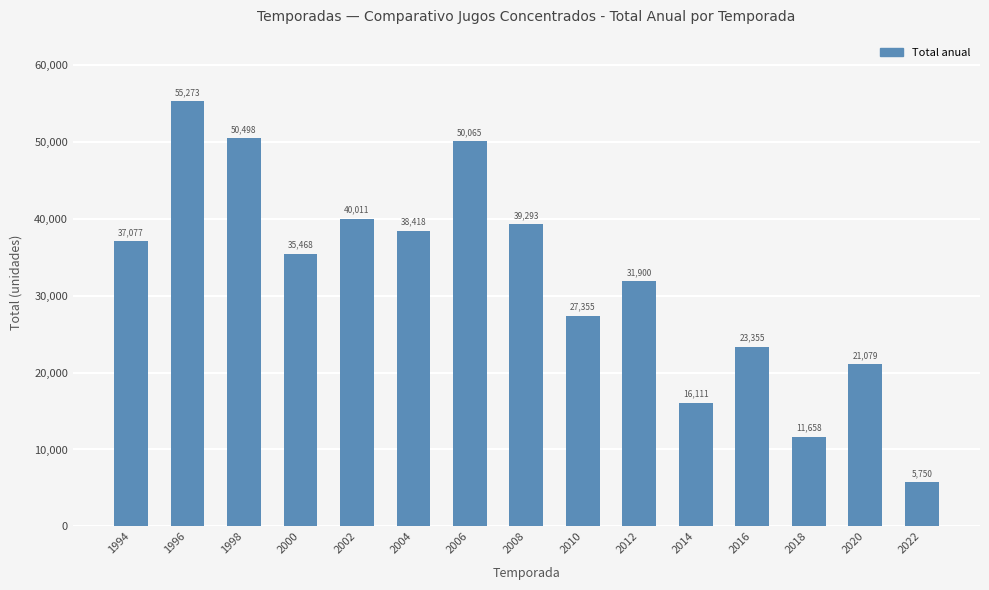

List the labels in order of value, largest first.

1996, 1998, 2006, 2002, 2008, 2004, 1994, 2000, 2012, 2010, 2016, 2020, 2014, 2018, 2022